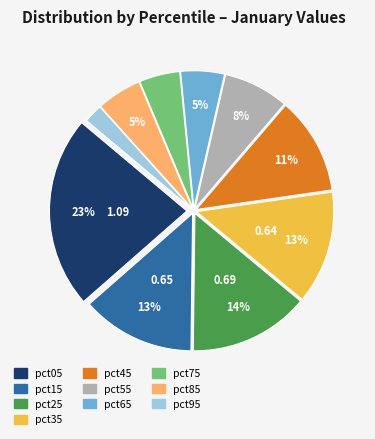

What percentage is the pct75 slice, to the nearest percent?

5%